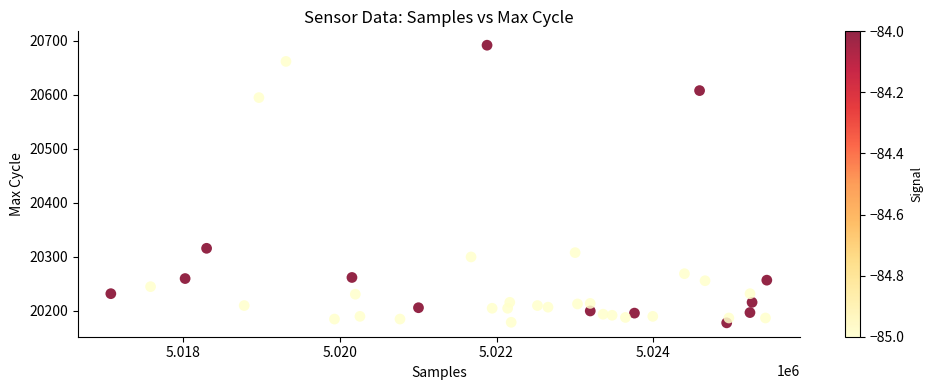

What is the range of X values (max minus min)?

8371